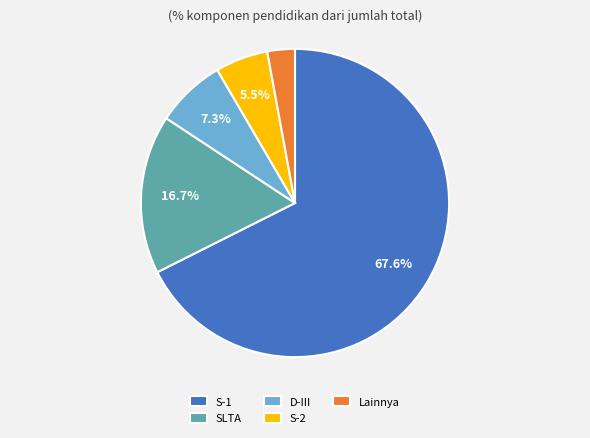

How many segments does this pie chart have?

5